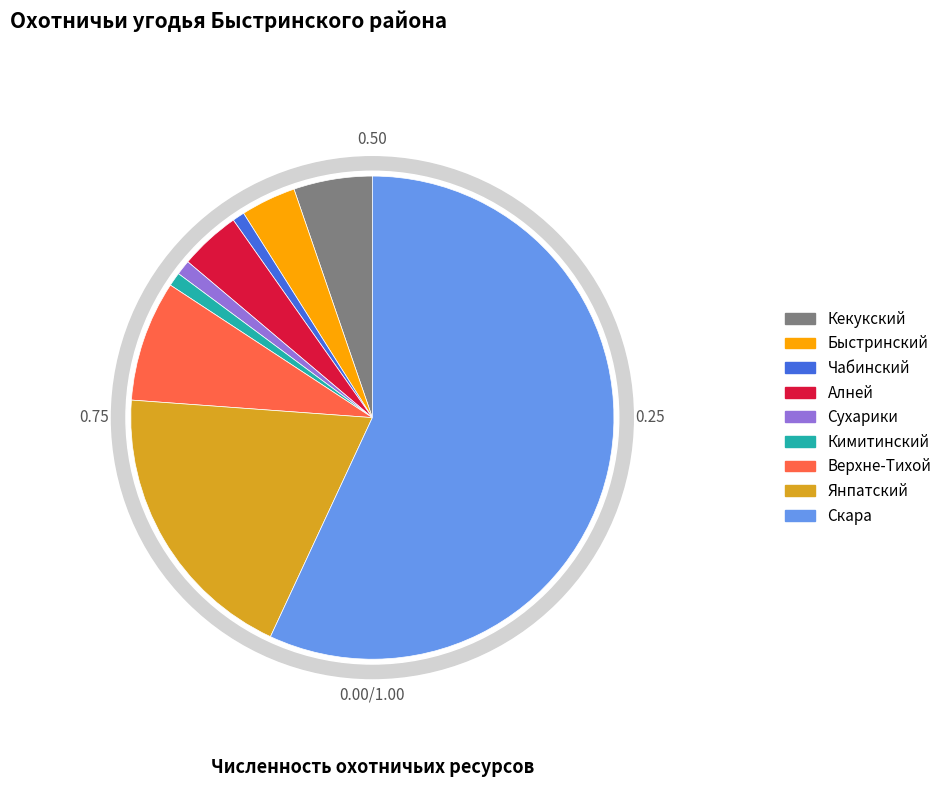

Combined, do Скара and Кимитинский account for over 50%?

Yes